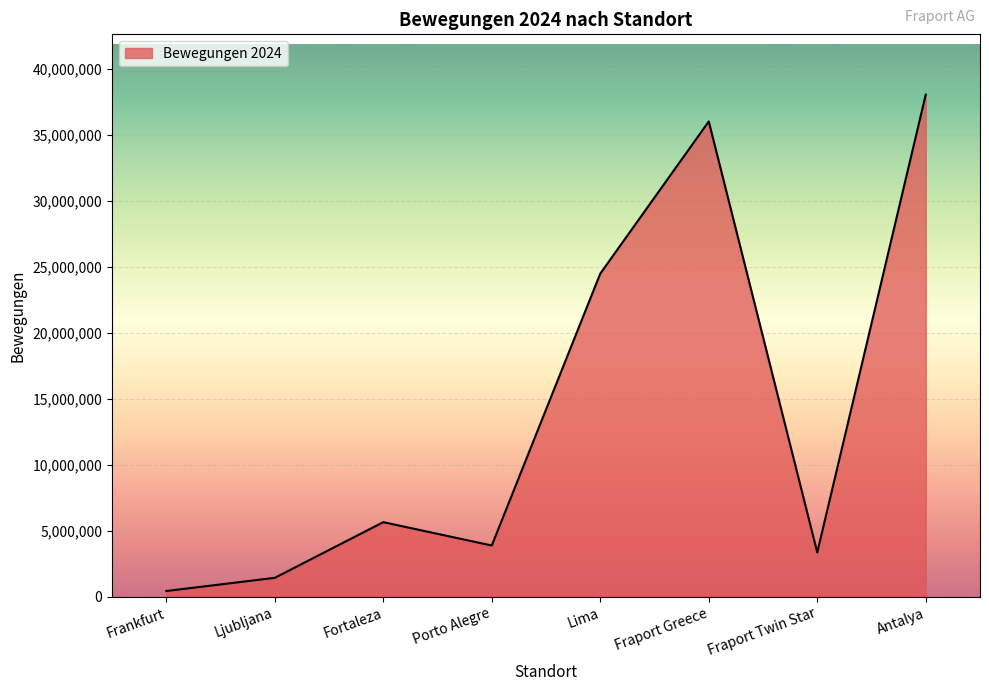

What is the difference between the values at Ljubljana and Fraport Twin Star?

1926321